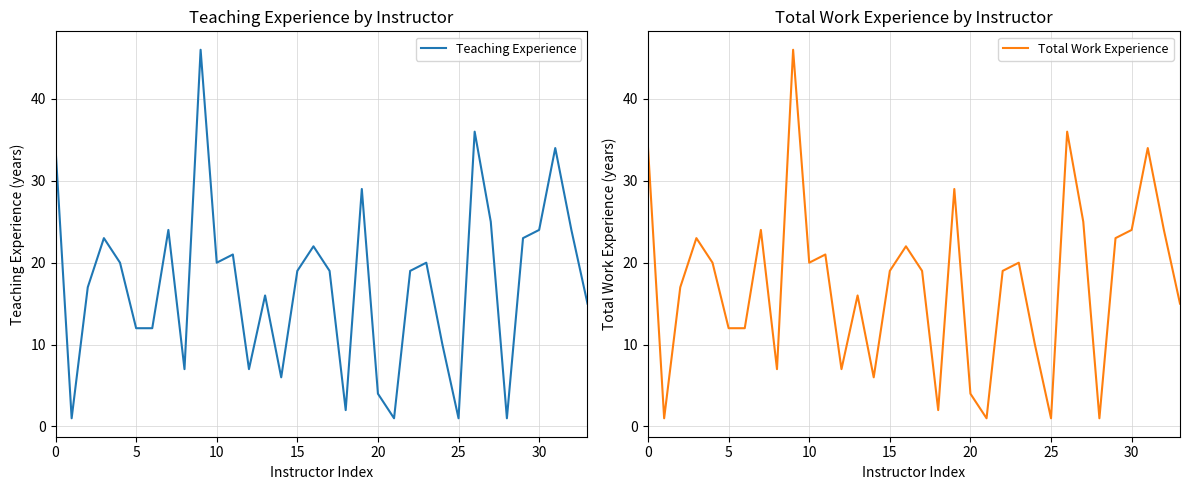

The Total Work Experience series shows 19 at 15. True or false?

True